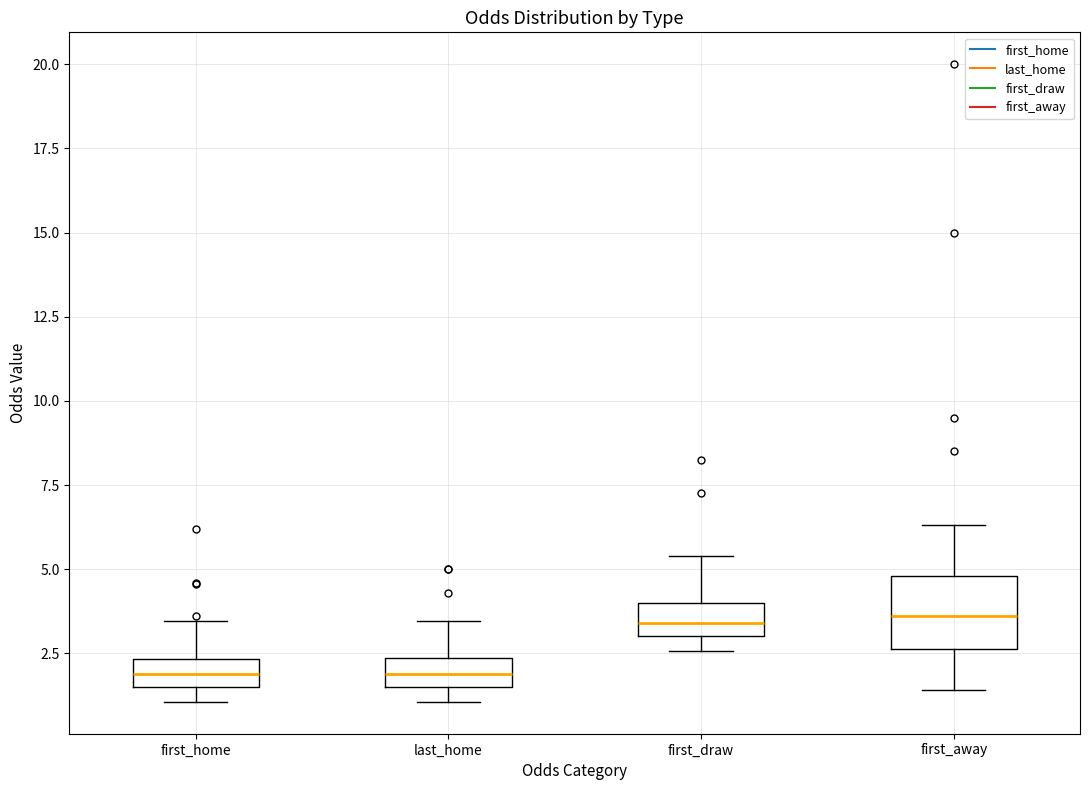

Reading left to right, read every box against the y-axis: the position of its median line, the range the box covers, and the ends of its whiskers. The values are not printed on the chart, so give them approximately, as read against the axis.

first_home: median 2.0, box 1.5 to 2.5, whiskers 1.0 to 3.5
last_home: median 2.0, box 1.5 to 2.5, whiskers 1.0 to 3.5
first_draw: median 3.5, box 3.0 to 4.0, whiskers 2.5 to 5.5
first_away: median 3.5, box 2.5 to 5.0, whiskers 1.5 to 6.5